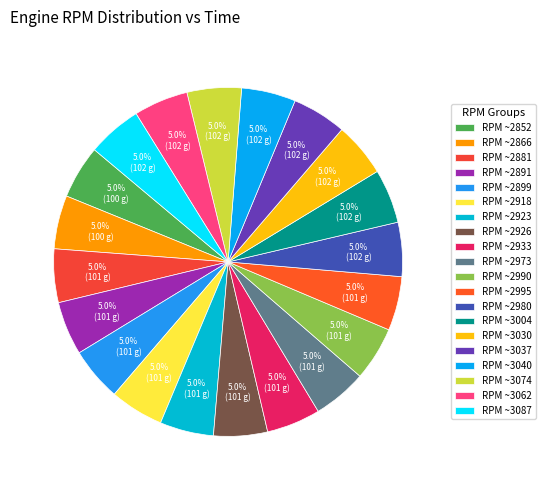

Count the number of slices in the pie.

20